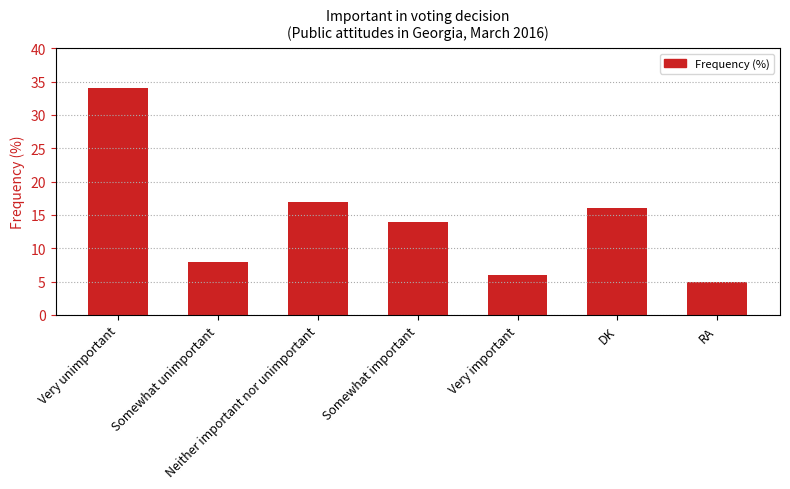

How many data points does each series have?

7